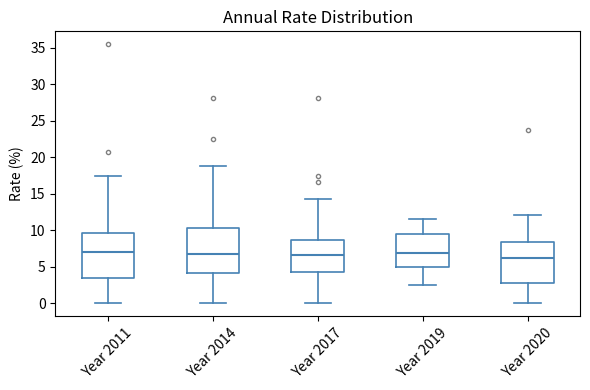

Reading left to right, read every box against the y-axis: the position of its median line, the range the box covers, and the ends of its whiskers. The values are not printed on the chart, so give them approximately, as read against the axis.

Year 2011: median 7.0, box 3.5 to 9.5, whiskers 0.0 to 17.5
Year 2014: median 6.5, box 4.0 to 10.0, whiskers 0.0 to 19.0
Year 2017: median 6.5, box 4.0 to 8.5, whiskers 0.0 to 14.5
Year 2019: median 7.0, box 5.0 to 9.5, whiskers 2.5 to 11.5
Year 2020: median 6.0, box 3.0 to 8.5, whiskers 0.0 to 12.0